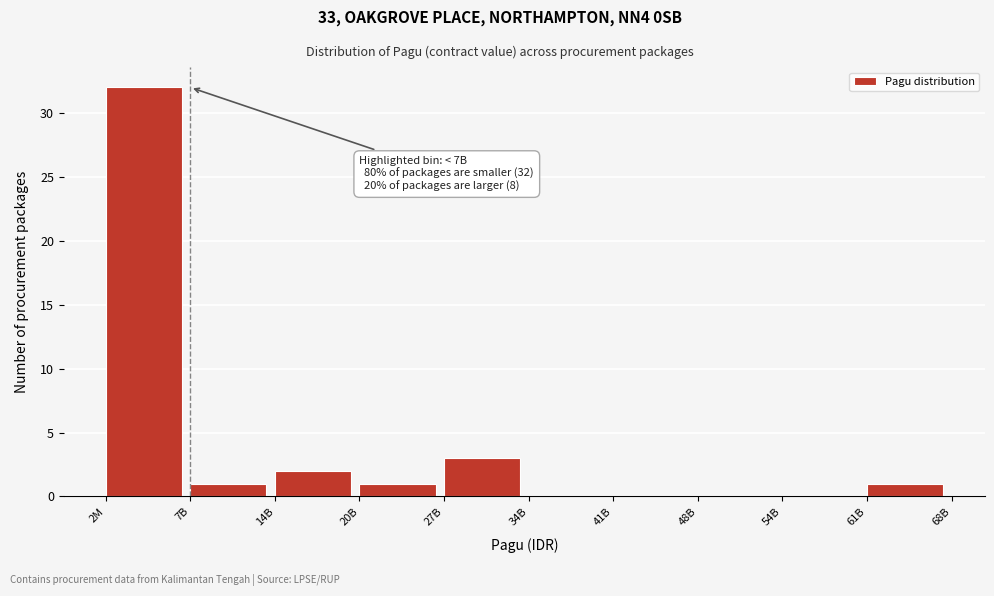

Reading left to right, list all the values displayed in this chart.

2M=32	7B=1	14B=2	20B=1	27B=3	34B=0	41B=0	48B=0	54B=0	61B=1